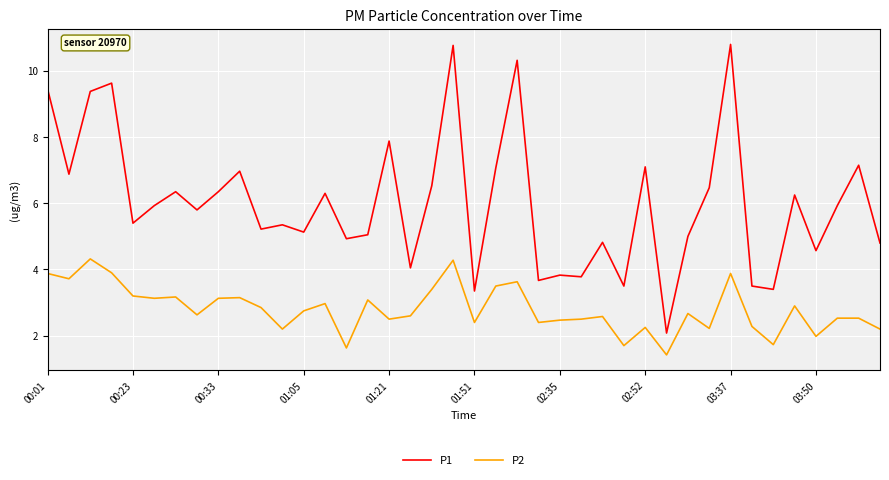

What is the highest value of the P2 series?

4.3